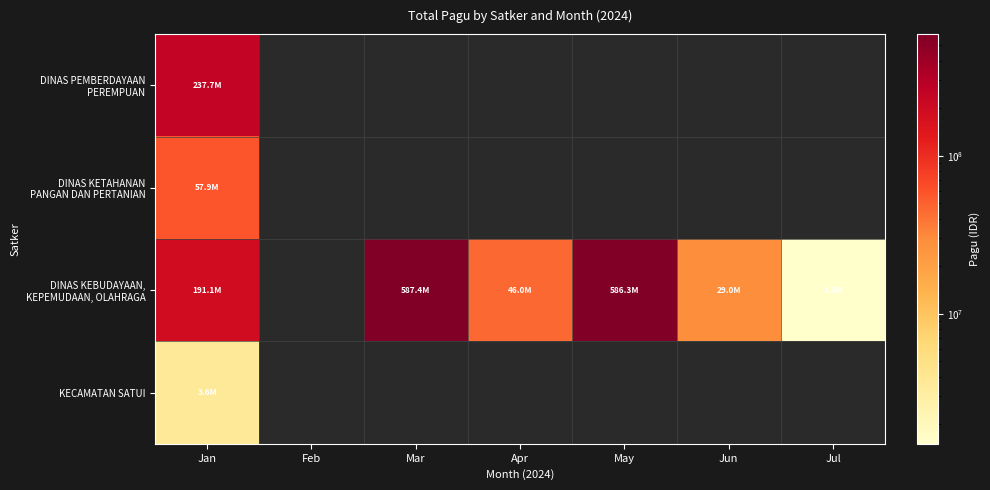

Between Mar and Apr, which series saw the biggest shift?

DINAS KEBUDAYAAN, KEPEMUDAAN, OLAHRAGA